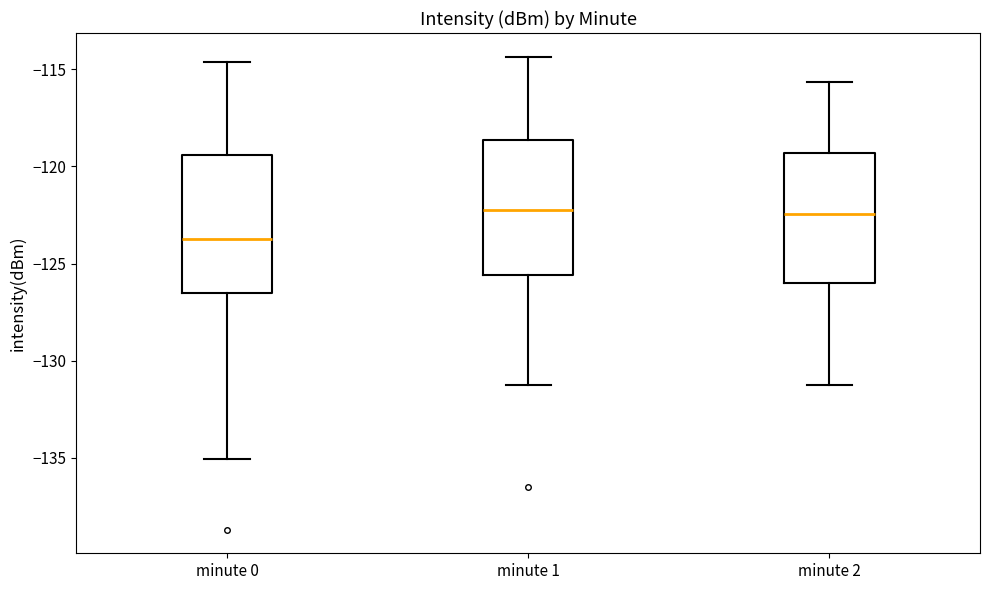

Reading left to right, read every box against the y-axis: the position of its median line, the range the box covers, and the ends of its whiskers. The values are not printed on the chart, so give them approximately, as read against the axis.

minute 0: median -123.5, box -126.5 to -119.5, whiskers -135.0 to -114.5
minute 1: median -122.0, box -125.5 to -118.5, whiskers -131.0 to -114.5
minute 2: median -122.5, box -126.0 to -119.5, whiskers -131.0 to -115.5